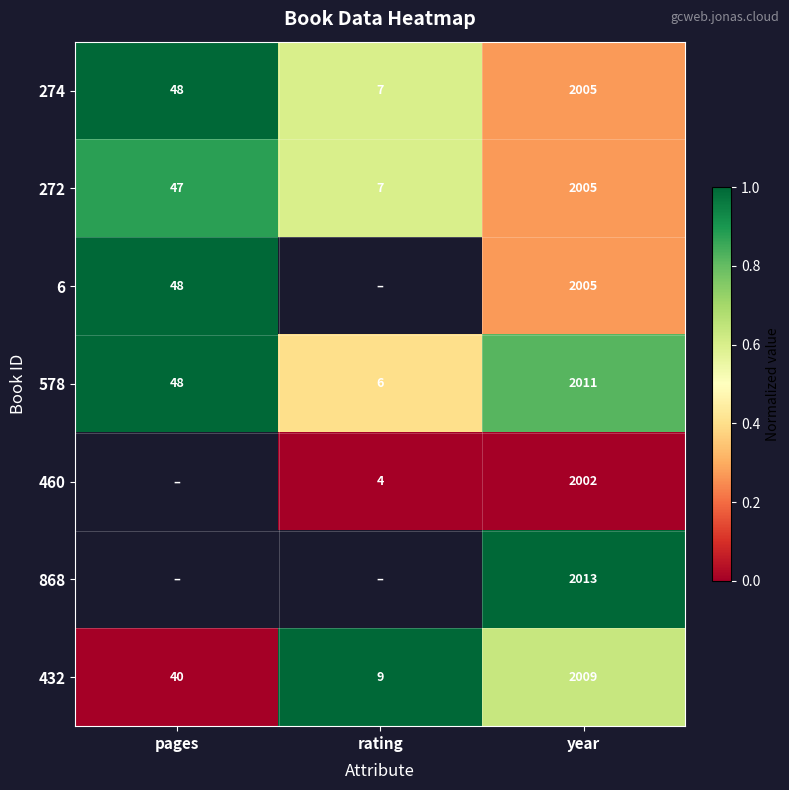

Rank the categories by 432 value from lowest to highest.

rating, pages, year